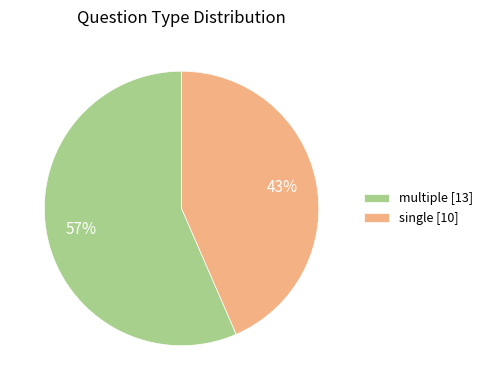

To the nearest percent, what is the combined percentage of multiple and single?

100%